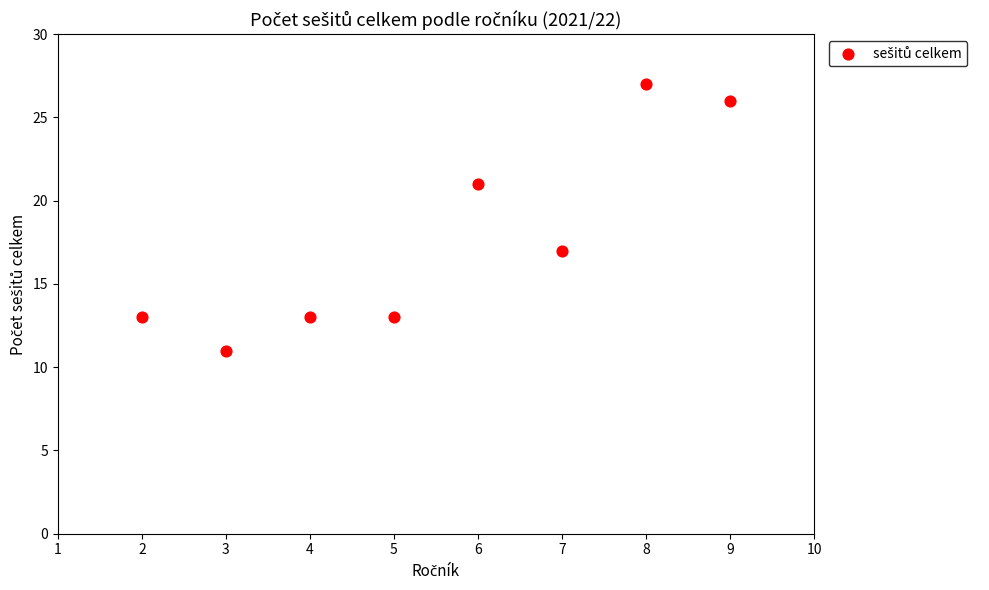

What is the range of X values (max minus min)?

7